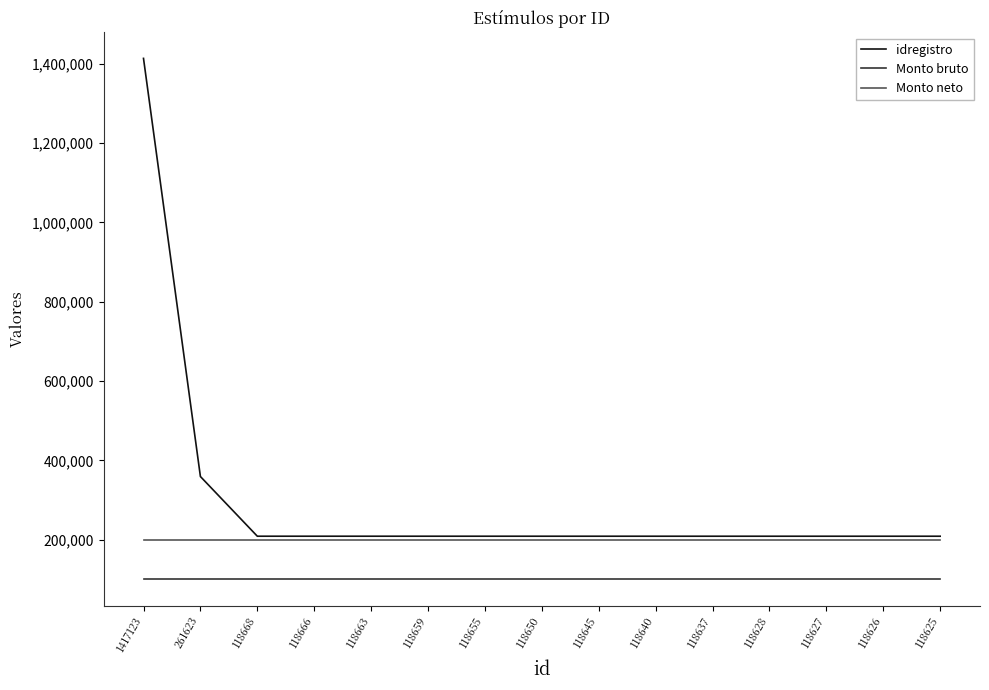

What is the difference between the highest and lowest values at 118626?

108955